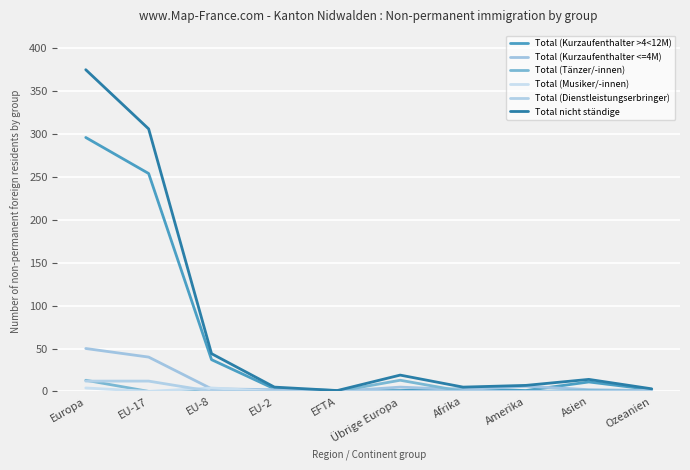

Is this an area chart (filled region under the line)?

No